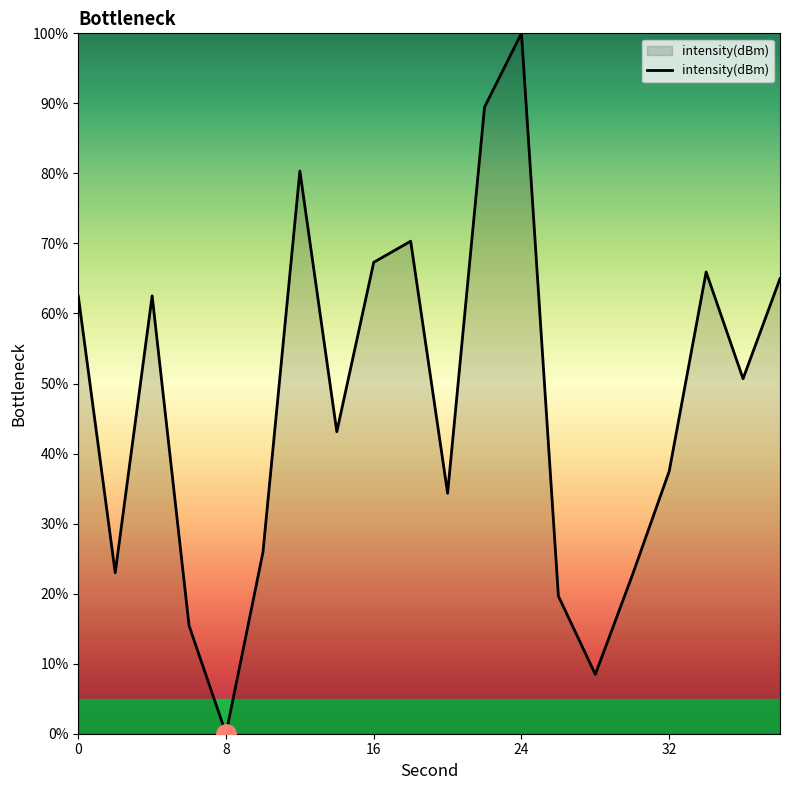

What is the difference between the maximum and minimum values?

100.0